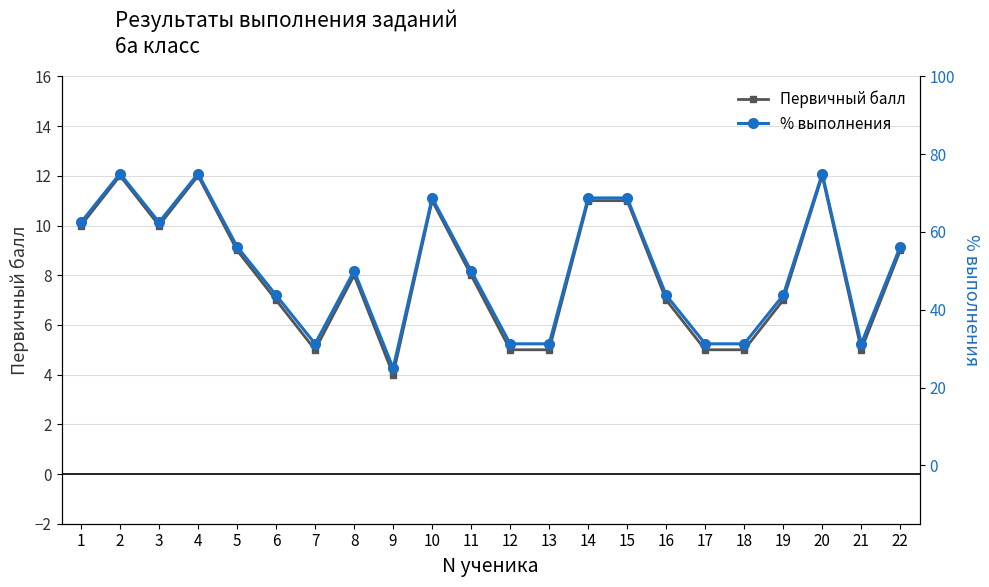

Rank the categories by Первичный балл value from highest to lowest.

2, 4, 20, 10, 14, 15, 1, 3, 5, 22, 8, 11, 6, 16, 19, 7, 12, 13, 17, 18, 21, 9